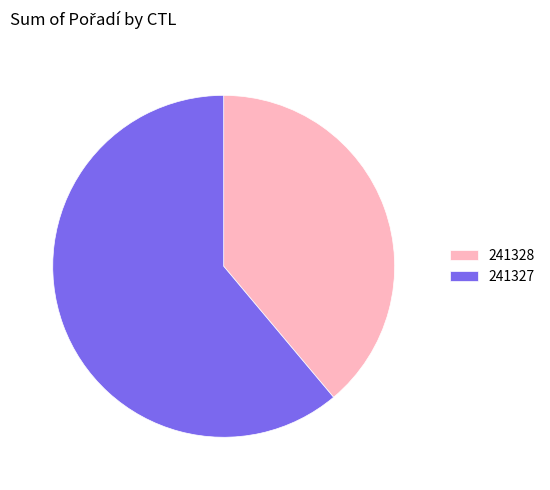

Do 241328 and 241327 together represent more than half of the pie?

Yes